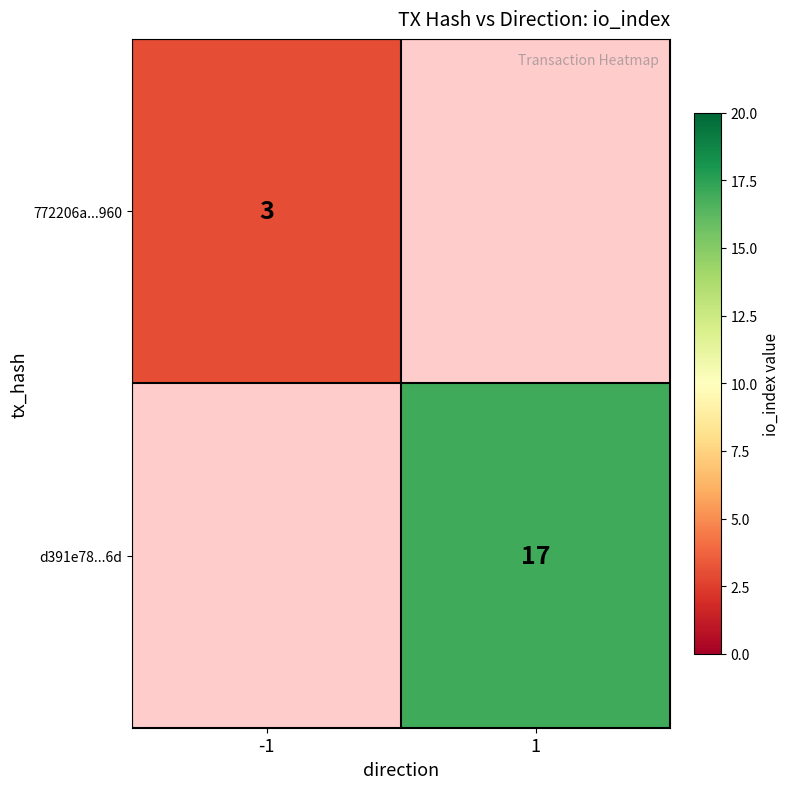

Is it true that d391e78...6d equals 17 at 1?

True